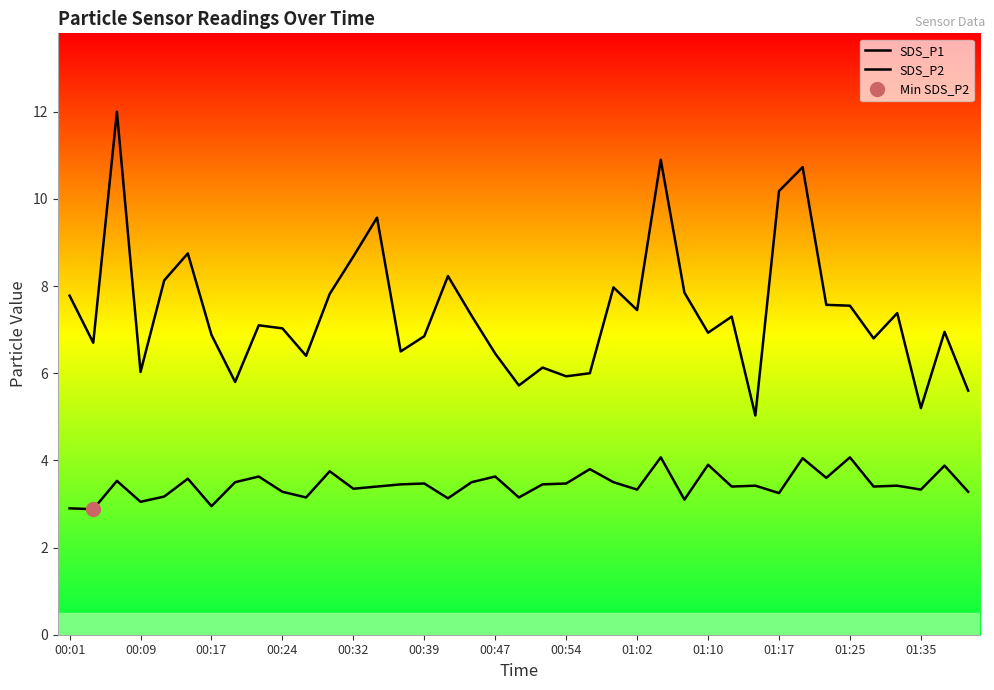

Is the value of SDS_P2 at 29 greater than the value of SDS_P1 at 28?

No